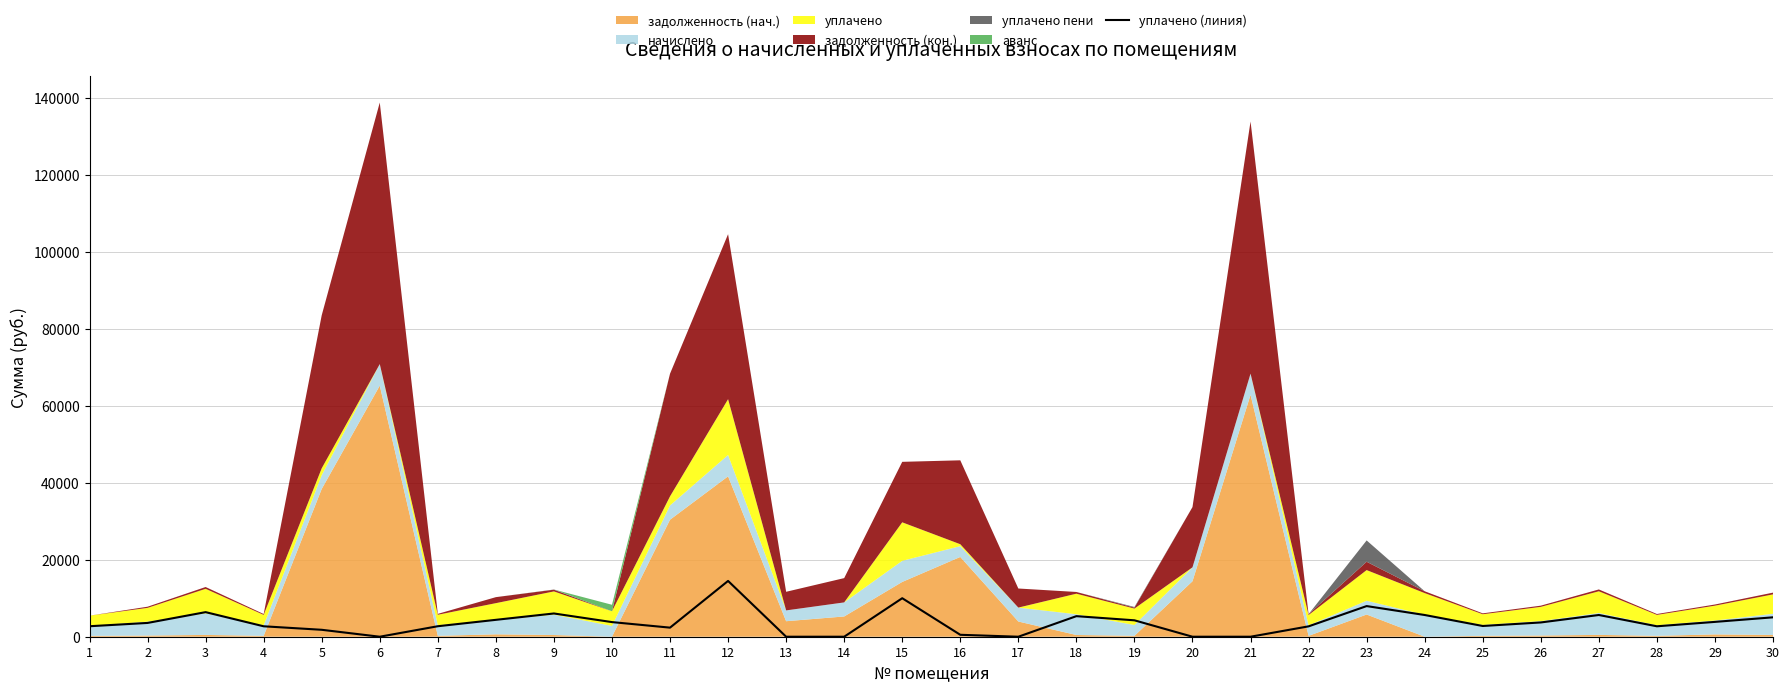

The chart shows a value of 10000.0 at 15. True or false?

True